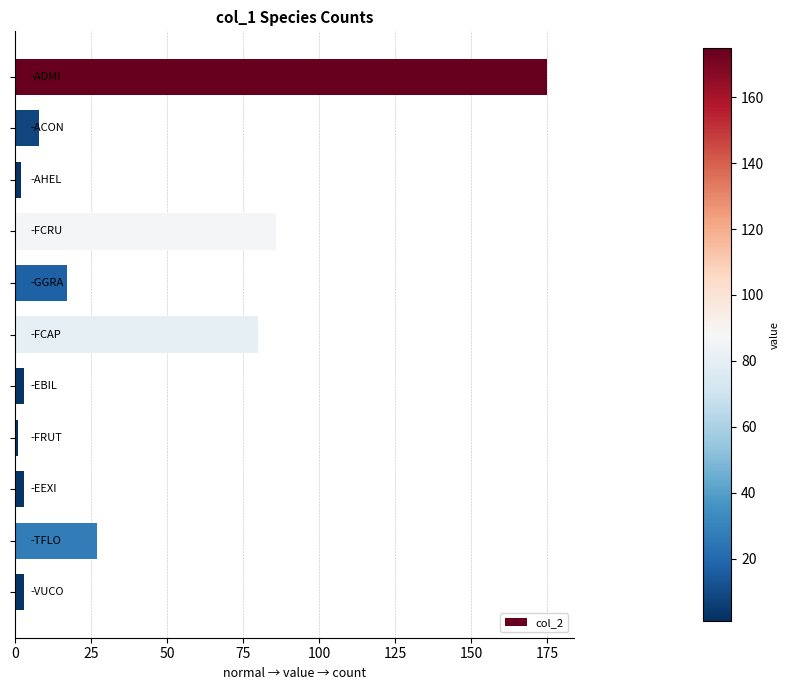

What is the maximum value shown in the chart?

175